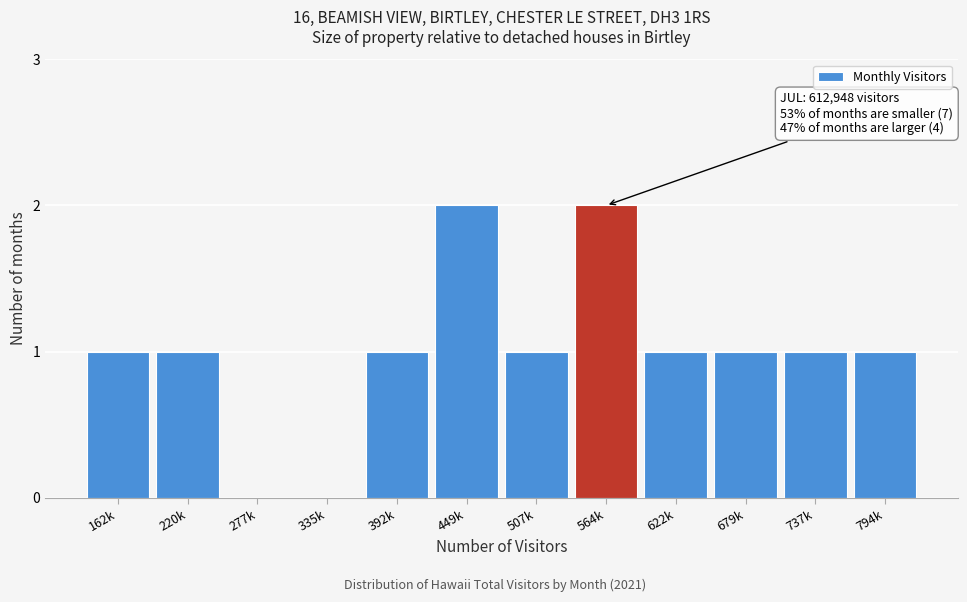

Reading left to right, transcribe all the data shown in this chart.

162k=1	220k=1	277k=0	335k=0	392k=1	449k=2	507k=1	564k=2	622k=1	679k=1	737k=1	794k=1